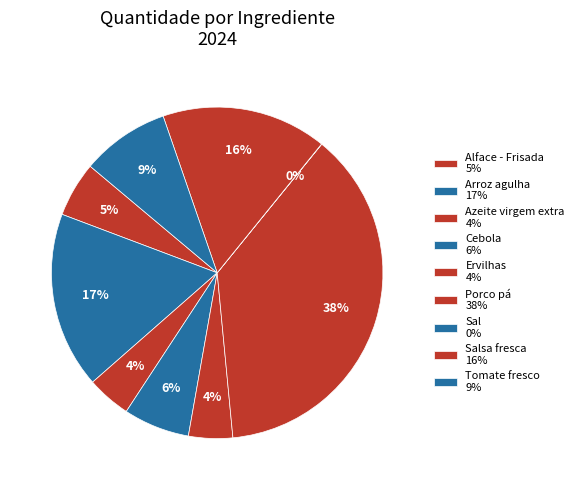

Which slice is the smallest?

Sal